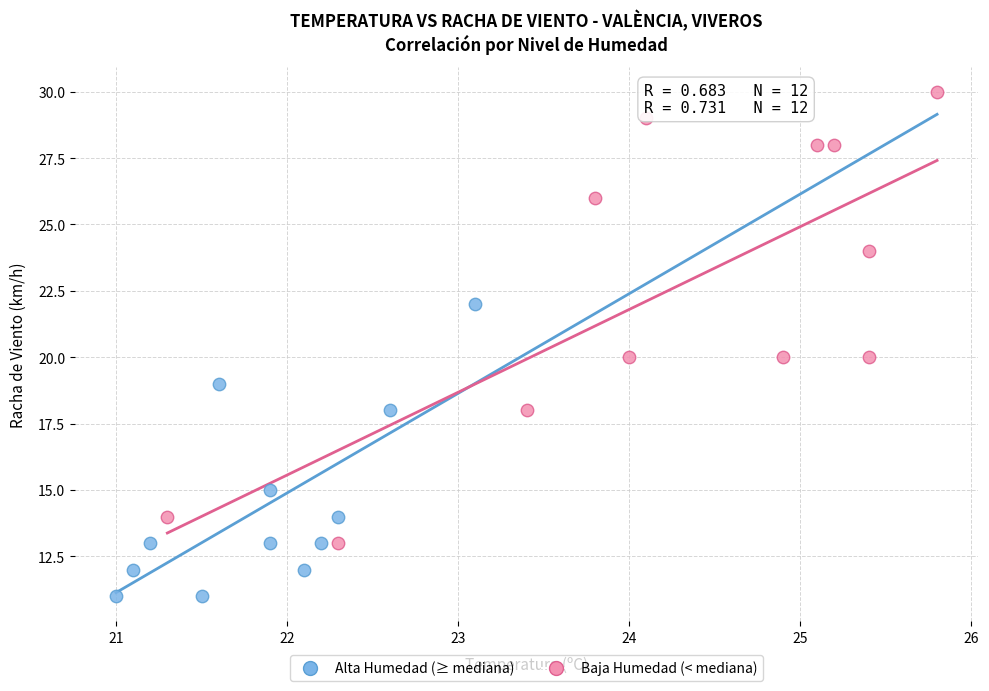

Which series contains the highest Y value?

Baja Humedad (< mediana)